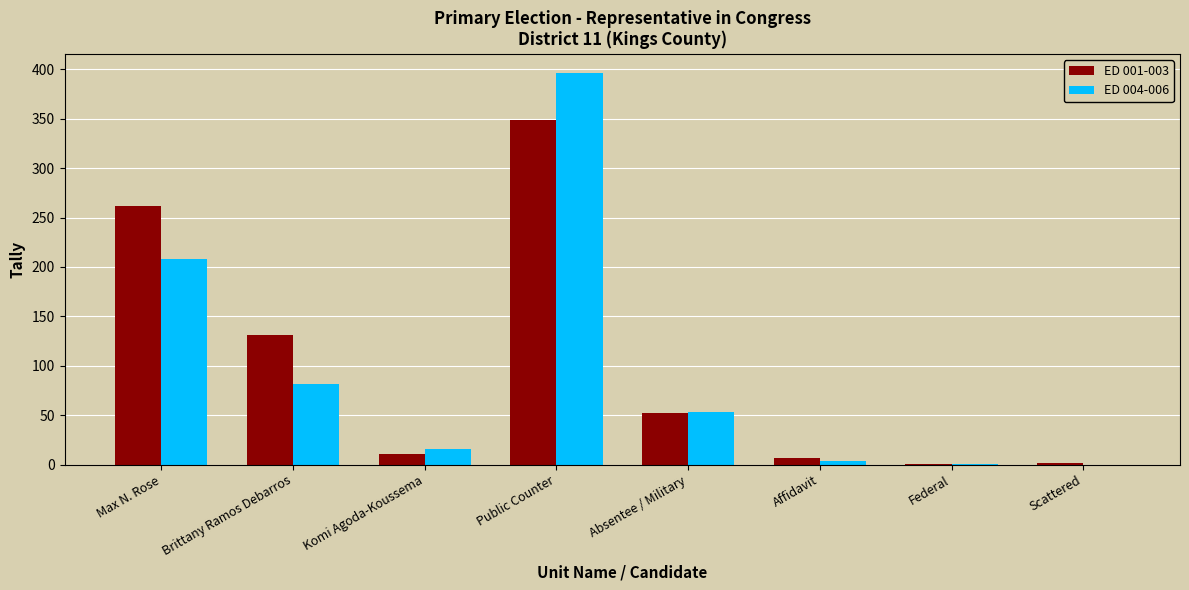

Count the number of data series in this chart.

2